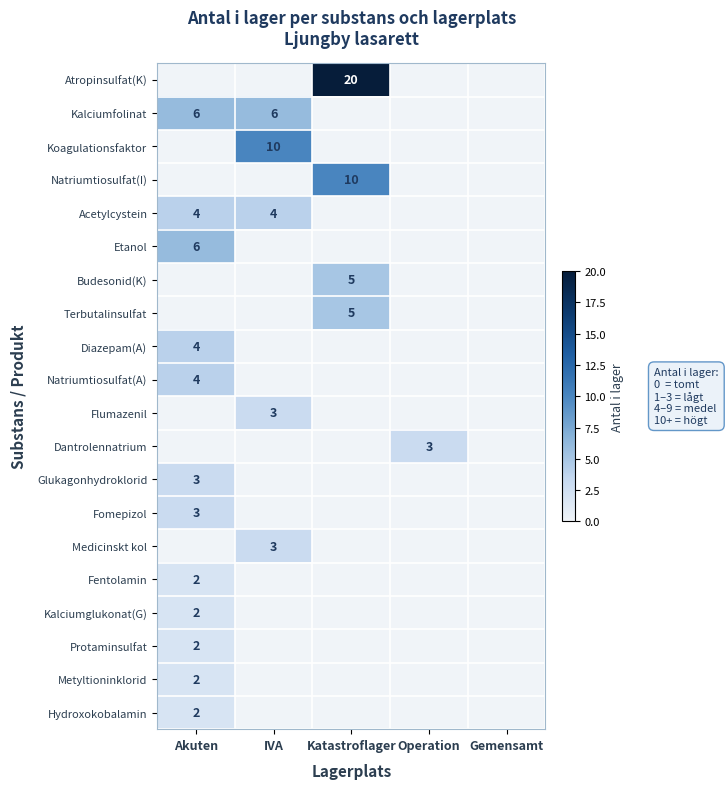

The Fomepizol series shows 1 at Akuten. True or false?

False